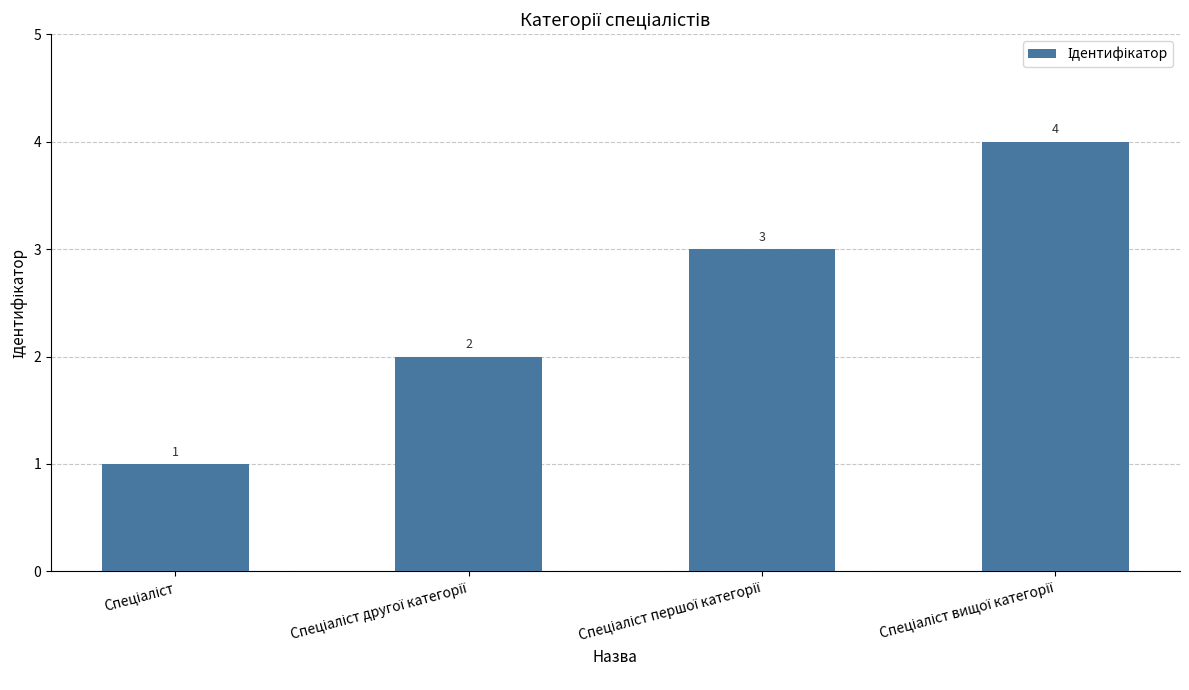

How many values are between 2 and 4?

3